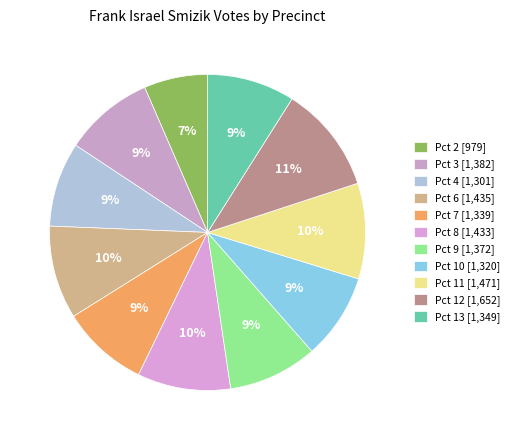

How many segments does this pie chart have?

11